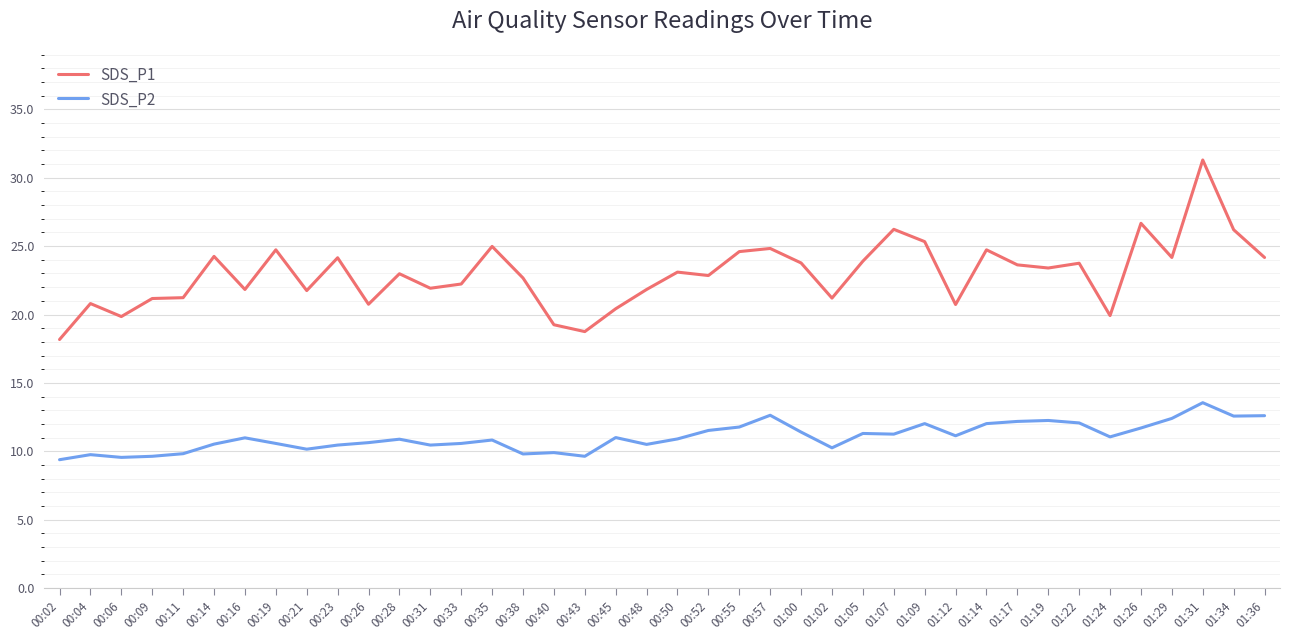

What is the minimum value shown in the chart?

9.4